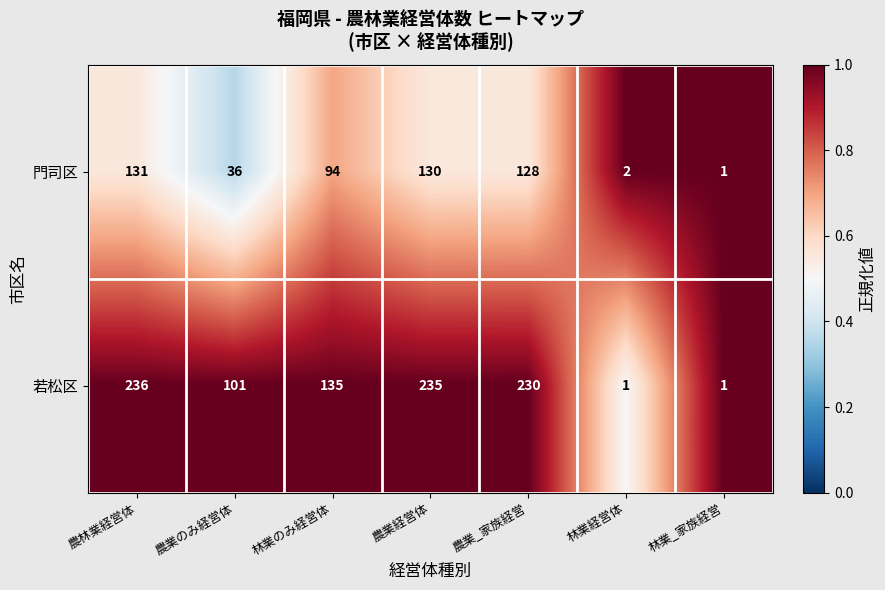

At which label is 若松区 closest to 118?

農業のみ経営体